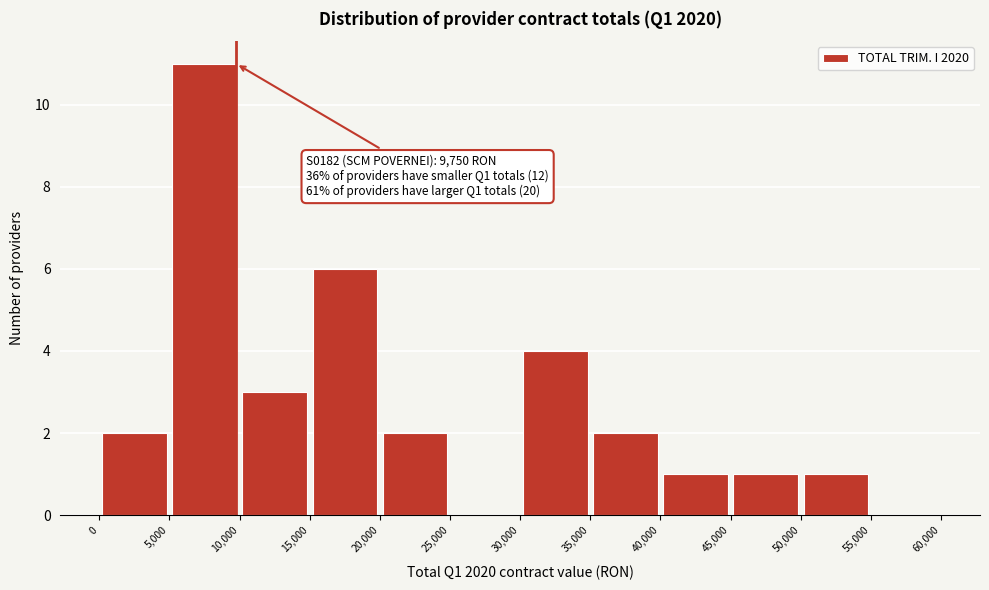

Which range on the x-axis has the tallest bar?

5,000 to 10,000